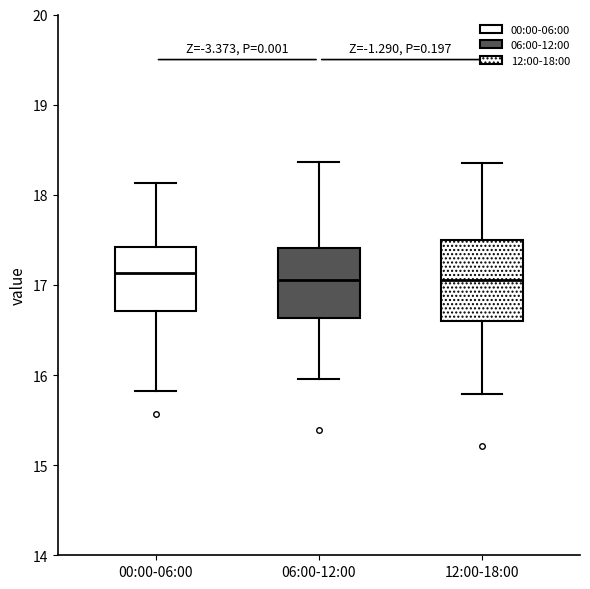

Where is the upper edge of the box for 12:00-18:00 on the y-axis? The values are not printed on the chart, so give them approximately, as read against the axis.

17.5